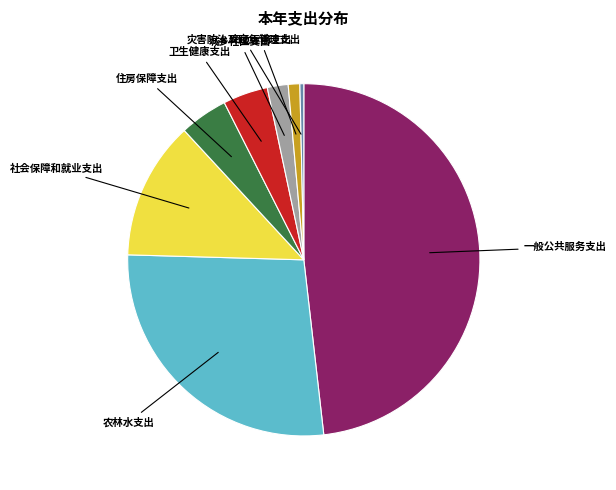

Combined, do 住房保障支出 and 交通运输支出 account for over 50%?

No